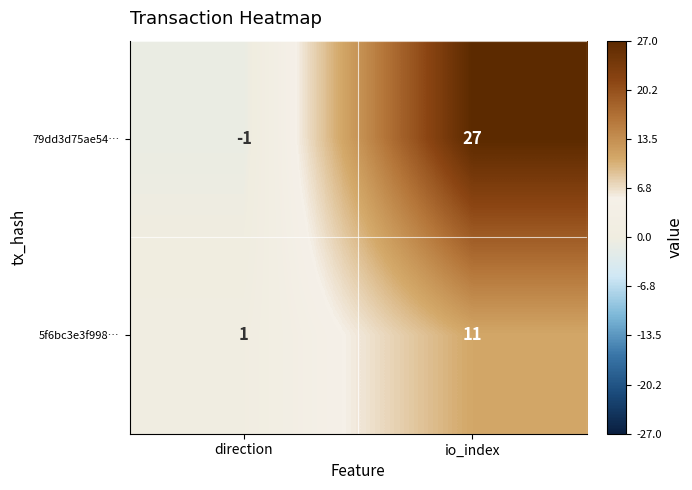

Between direction and io_index, which series saw the biggest shift?

79dd3d75ae54…